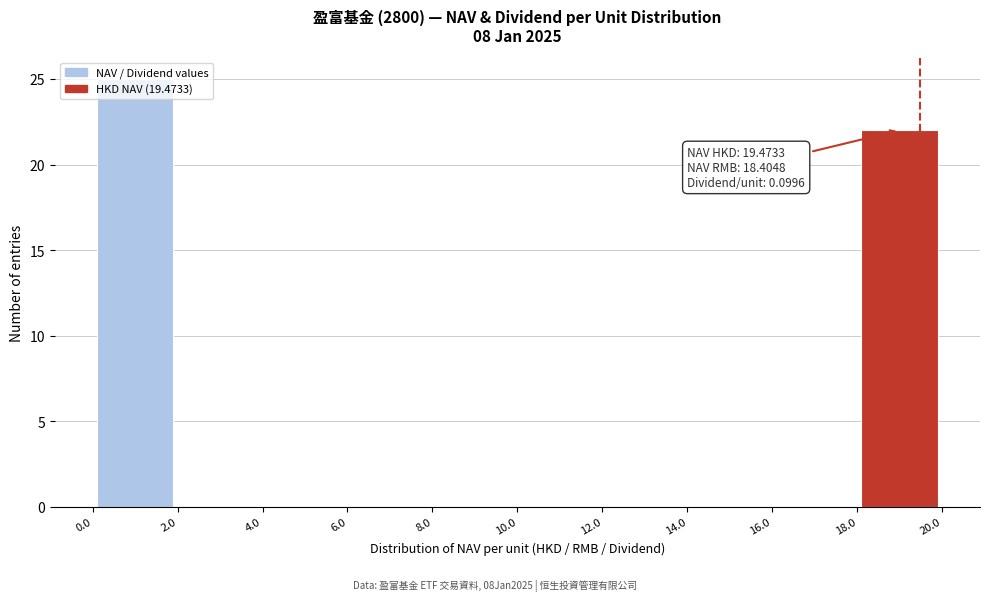

Over which range of the x-axis is the bar tallest?

0.0 to 2.0